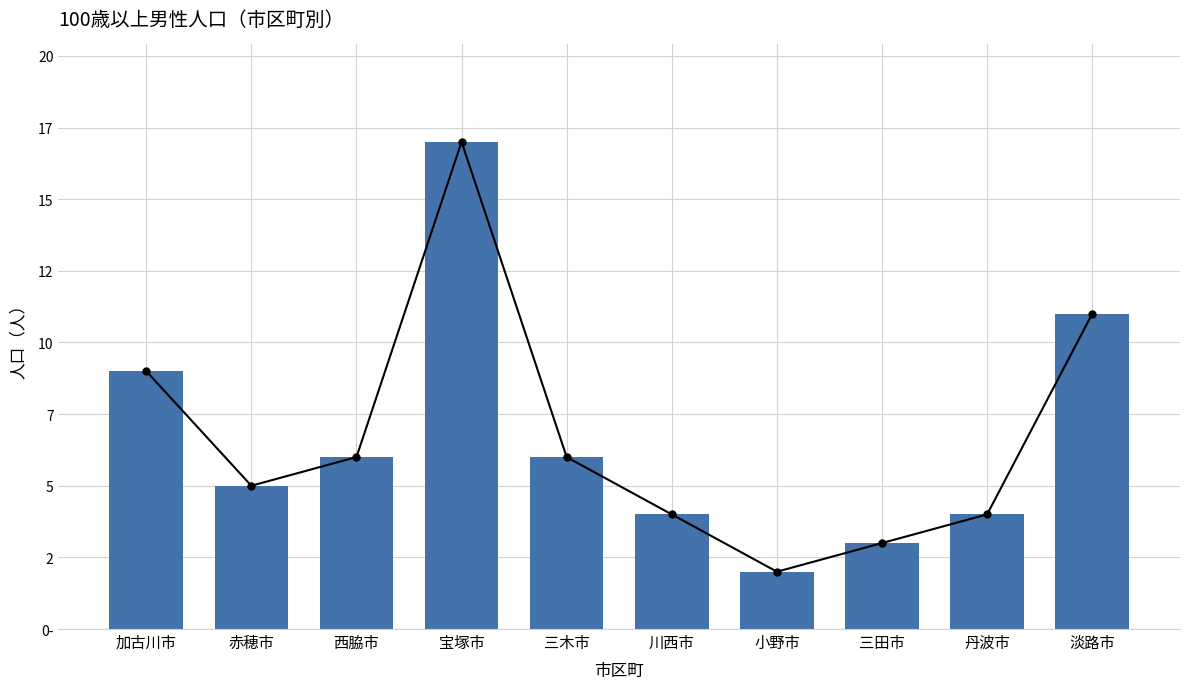

What is the sum of all values?

67